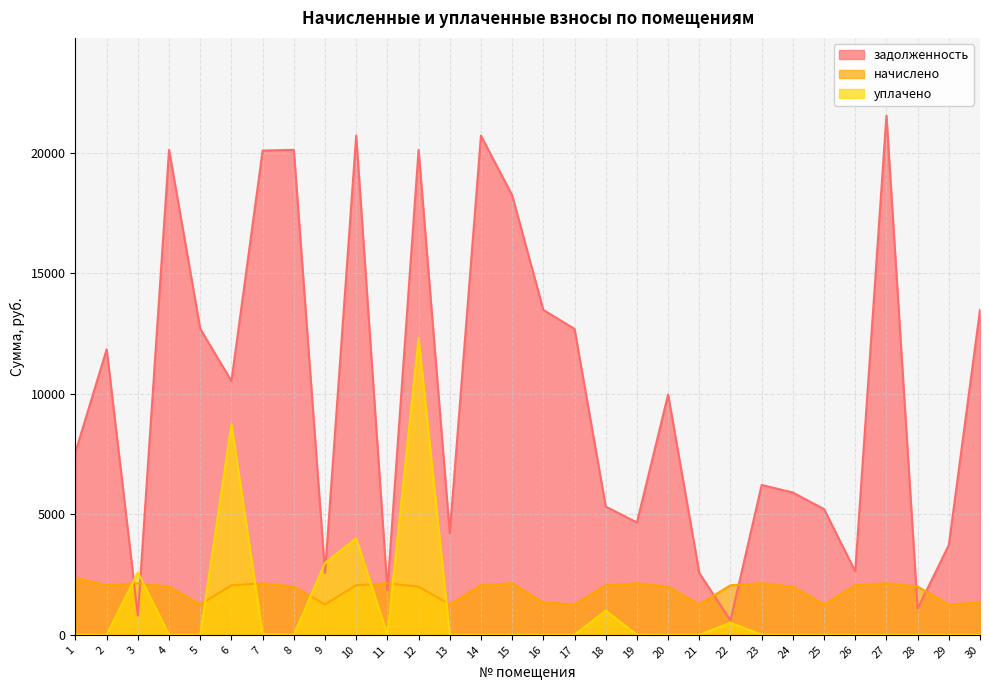

Which series has the widest spread of values?

задолженность